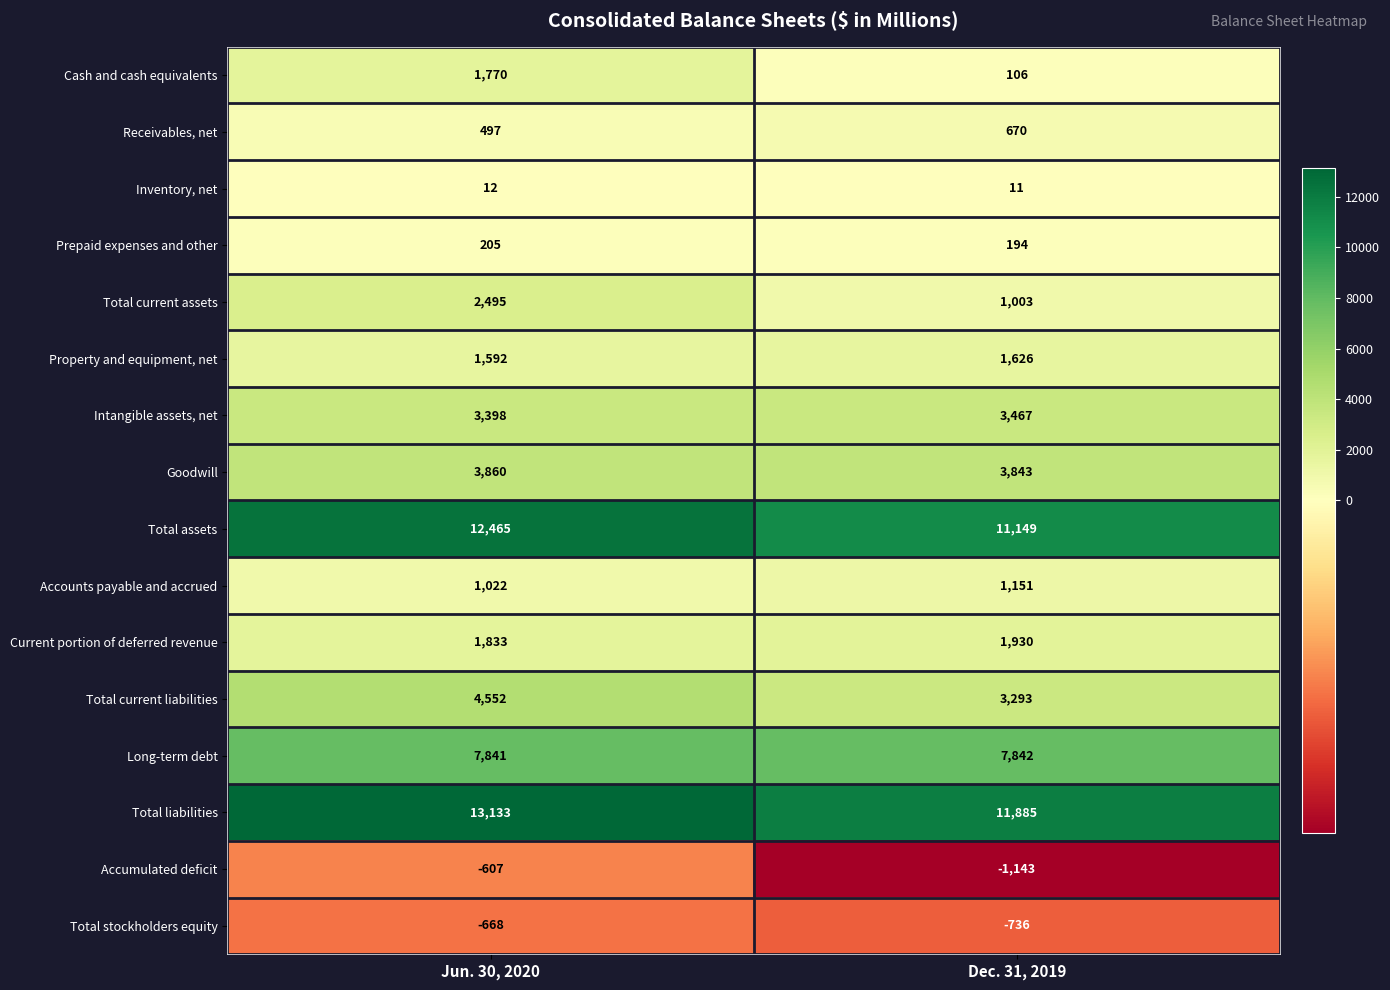

The Accounts payable and accrued series shows 1151 at Dec. 31, 2019. True or false?

True